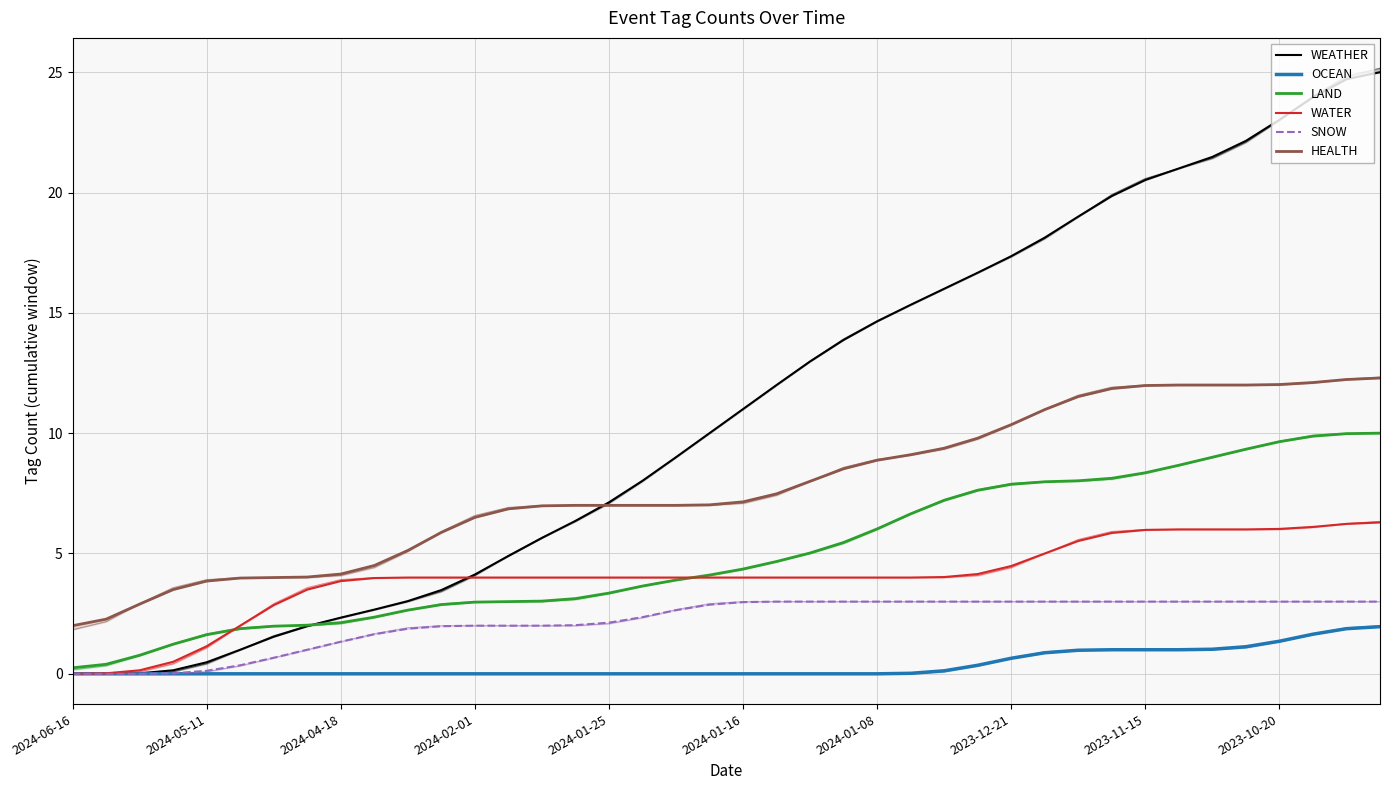

What is the difference between the maximum and minimum values in the OCEAN series?

2.0